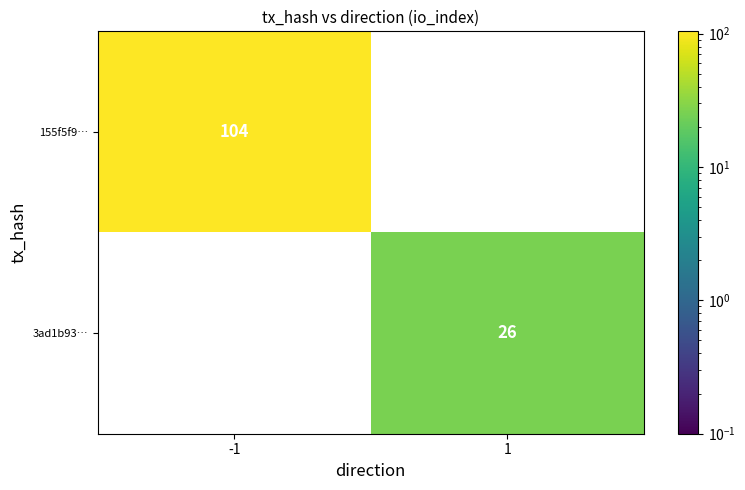

True or false: 3ad1b93… has a value of 39 at 1.

False